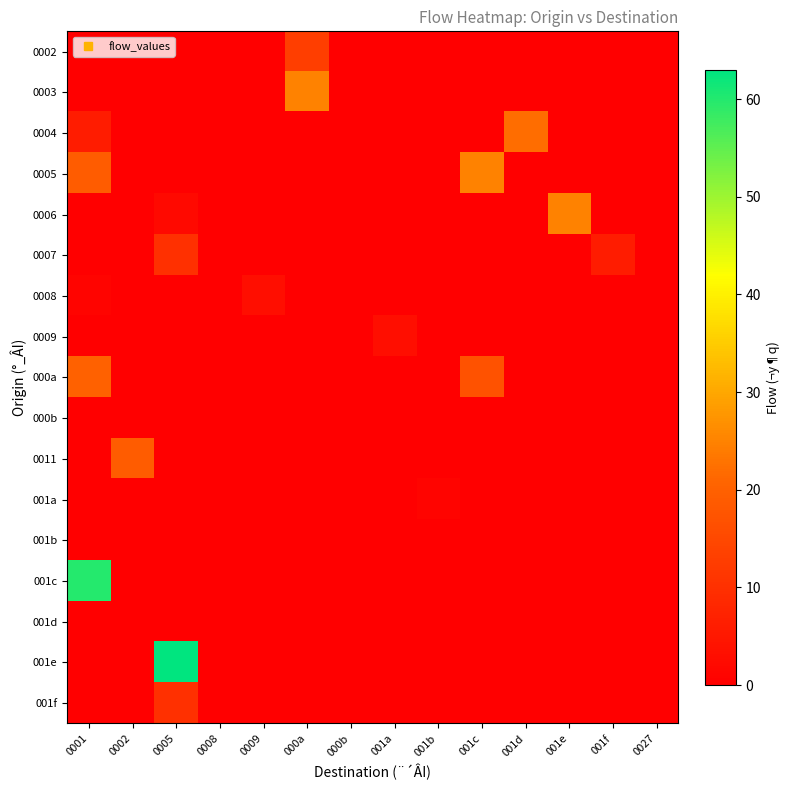

At how many categories does at least one series exceed 33?

2